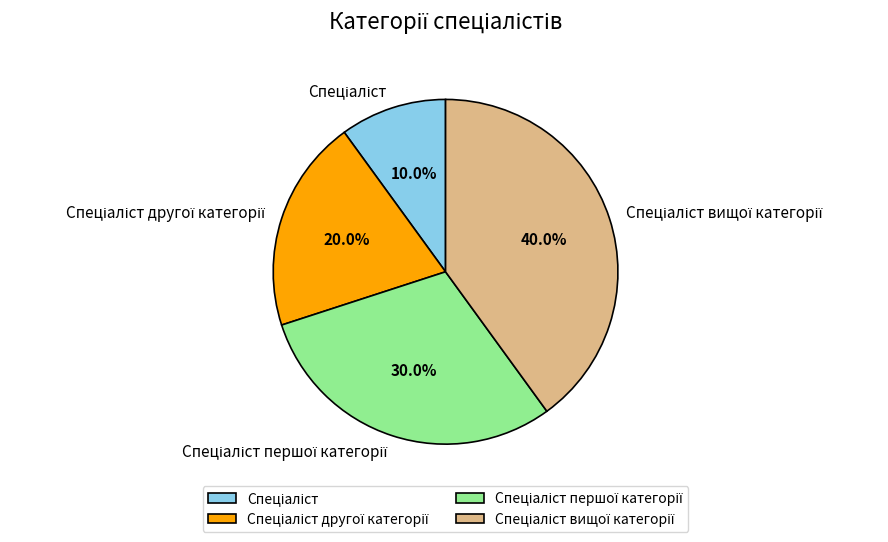

Is there any slice that represents more than half of the pie?

No